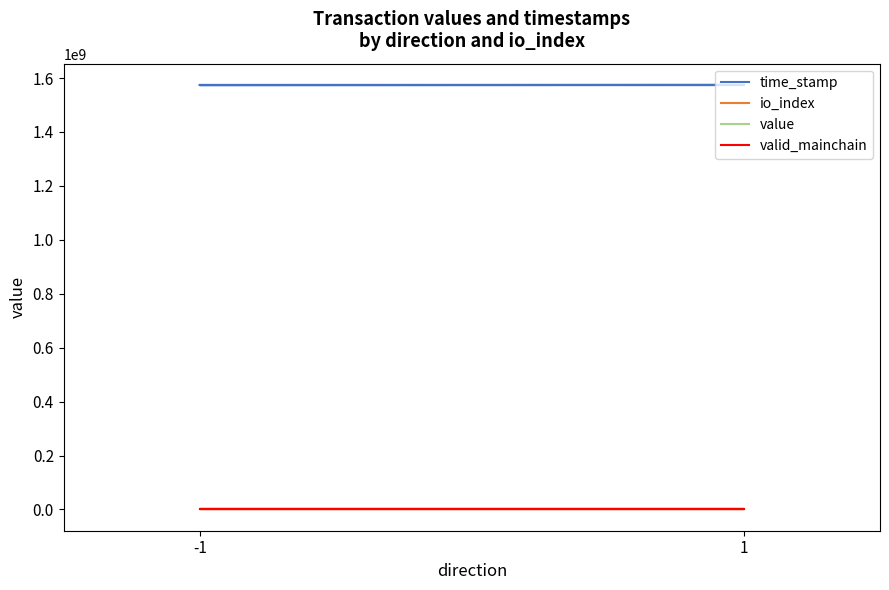

What value does the valid_mainchain series have at -1?

1.0